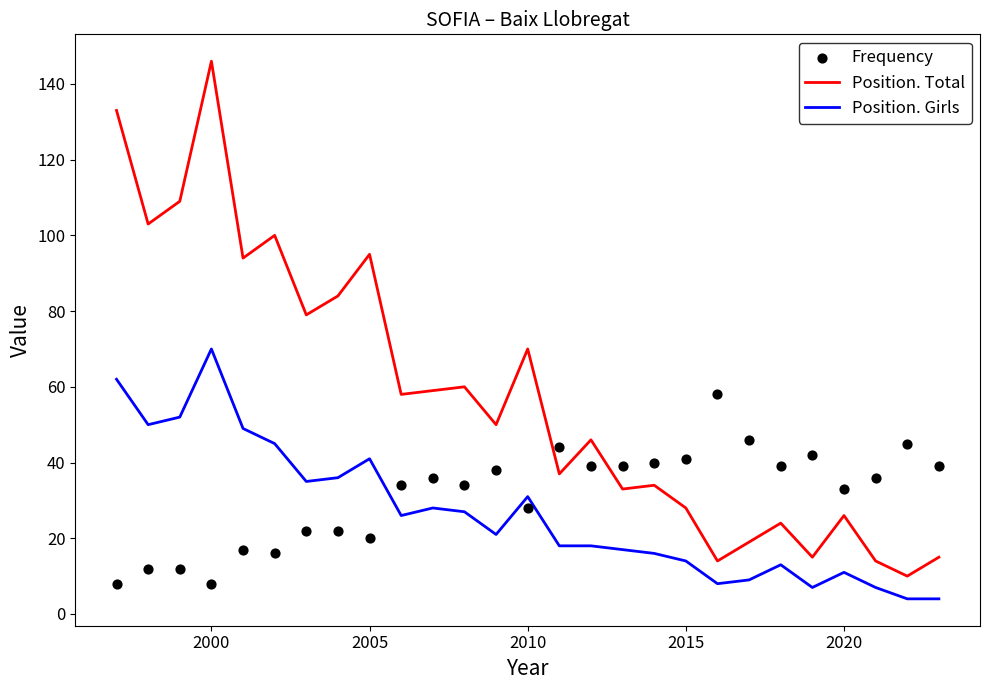

Which series contains the highest Y value?

Position. Total